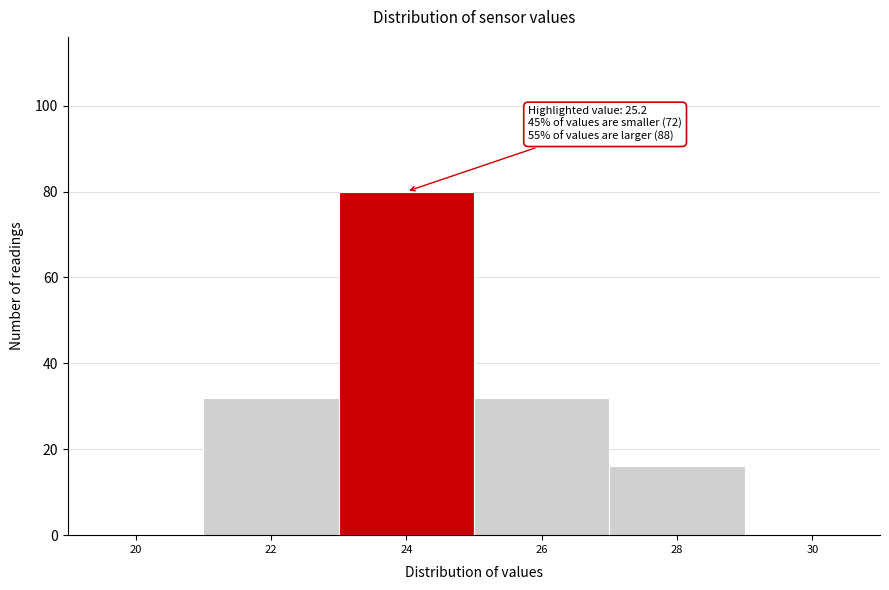

Reading left to right, what are all the values shown in this chart?

20=0	22=32	24=80	26=32	28=16	30=0